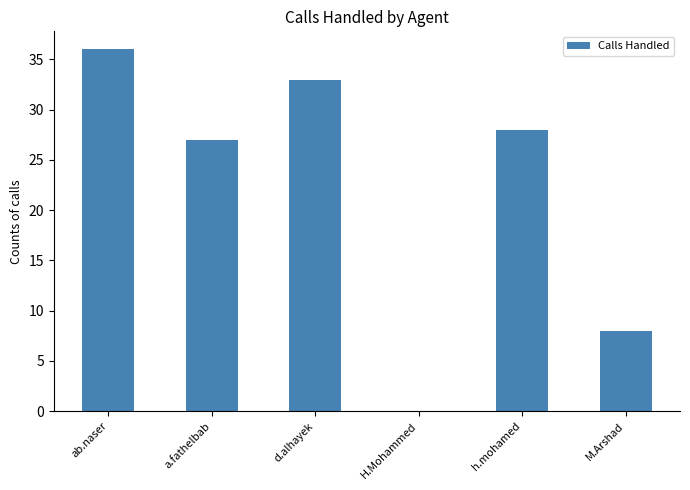

What is the approximate value at d.alhayek?

33